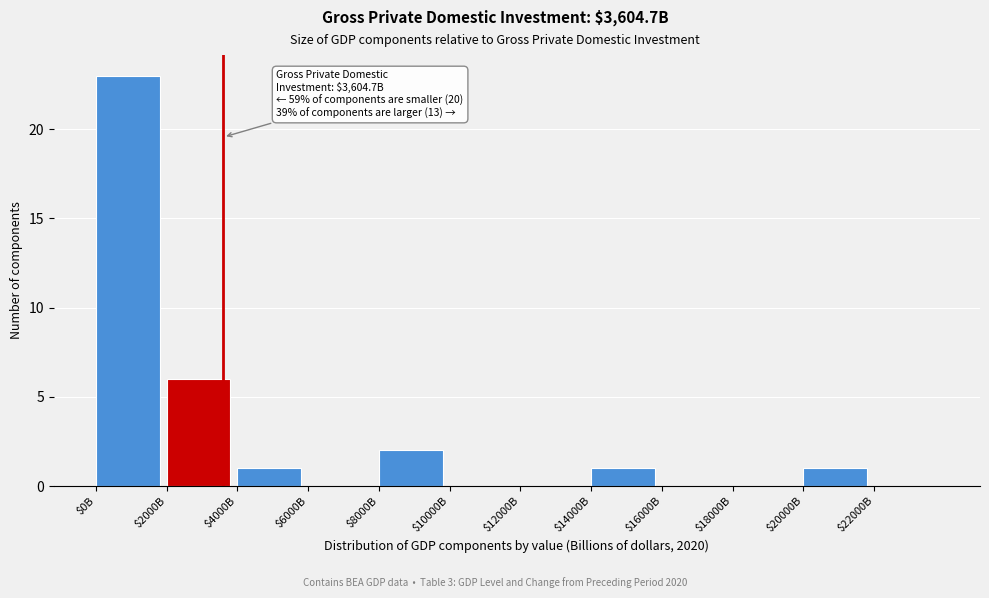

True or false: the data shows 15 at $6000B.

False